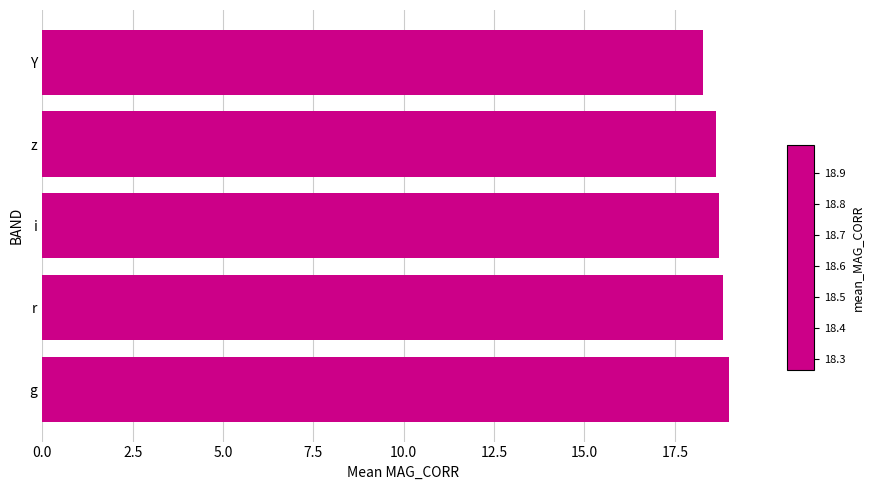

Is it true that the value at g is 28.8?

False